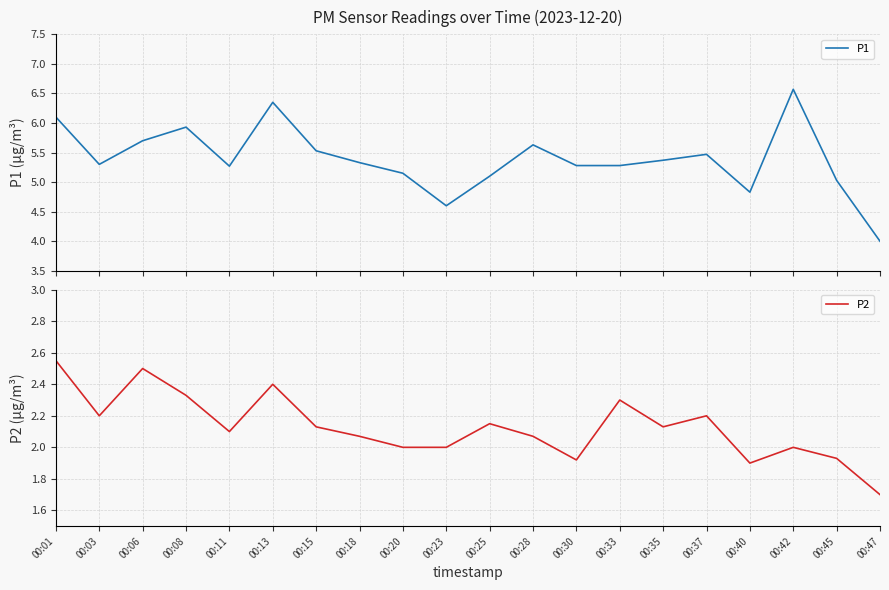

At how many categories does at least one series exceed 4?

19